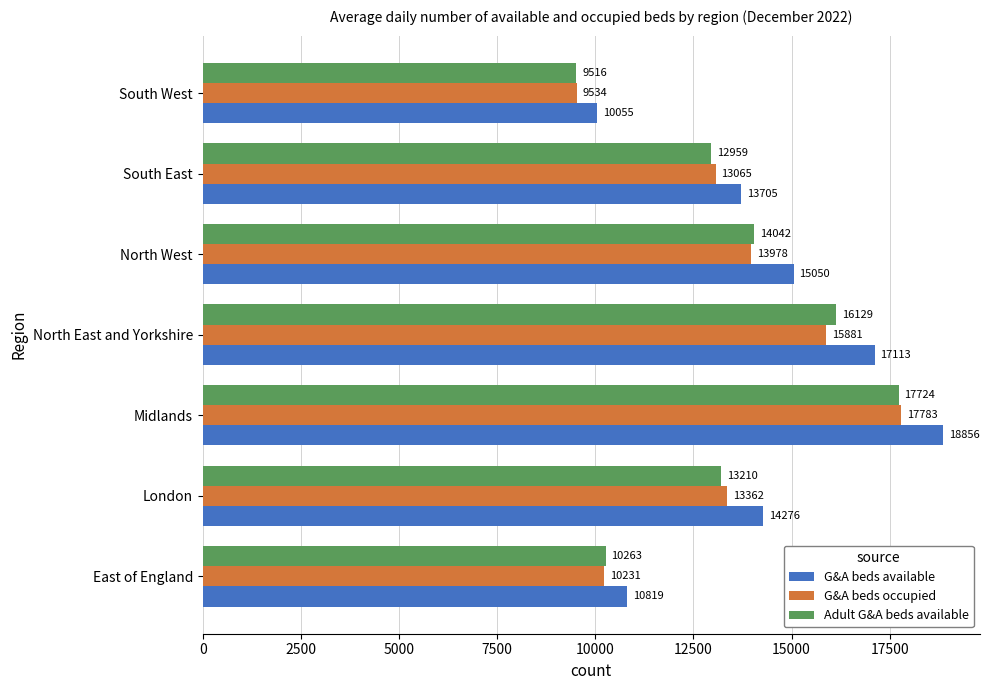

Which series changed the most between Midlands and South West?

G&A beds available